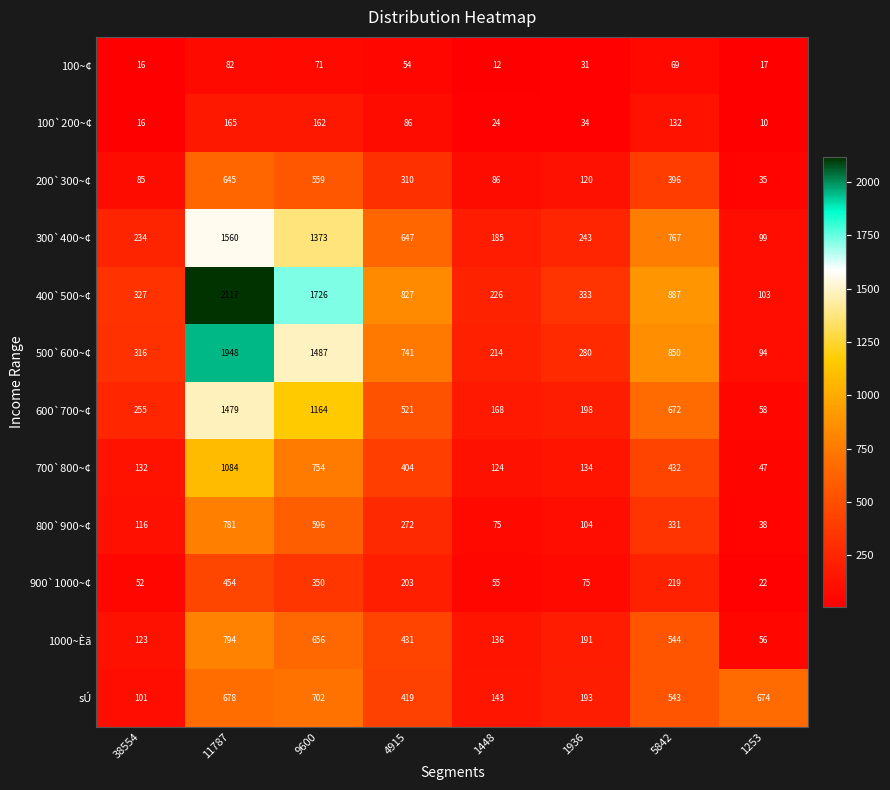

The value of 500`600~¢ at 5842 is 1449. True or false?

False